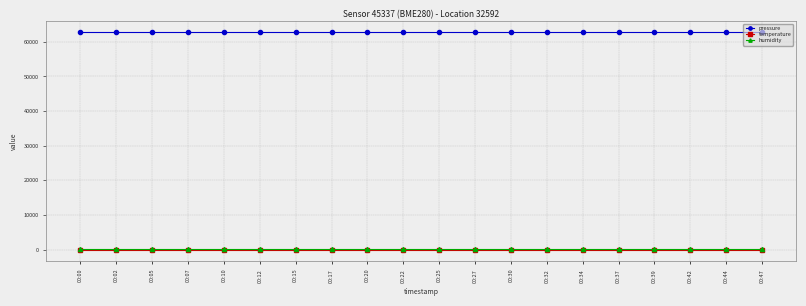

At how many categories does at least one series exceed 43770?

20